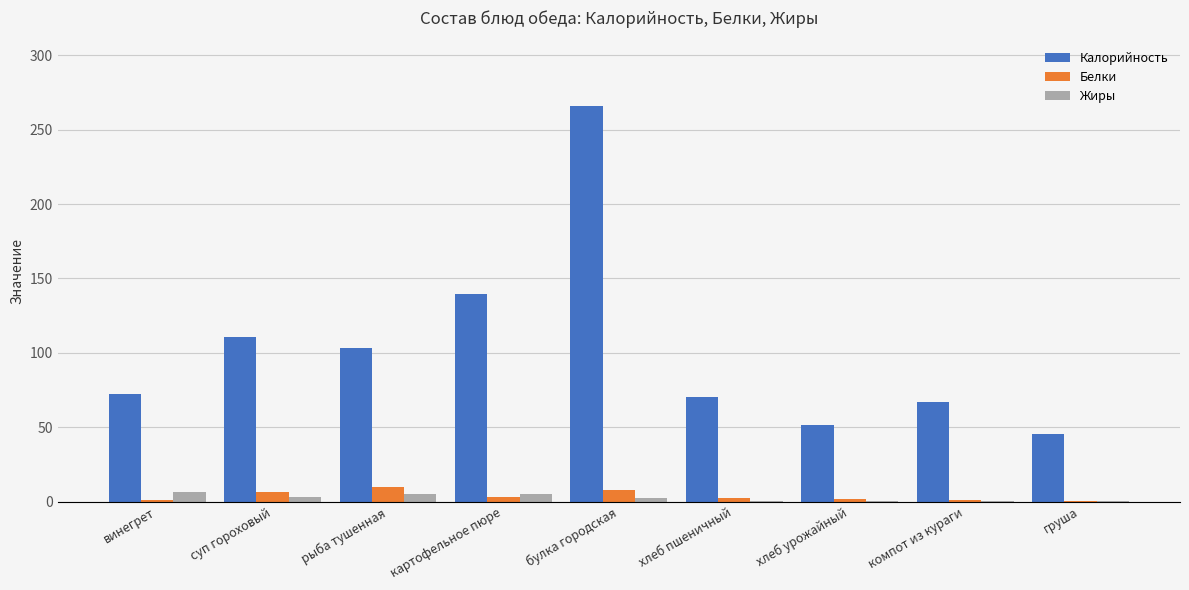

How many groups of bars are there?

9